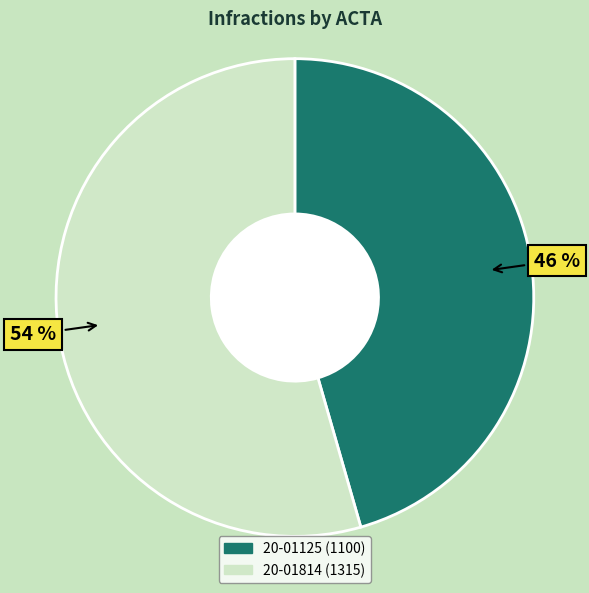

Between 20-01125 and 20-01814, which is larger?

20-01814